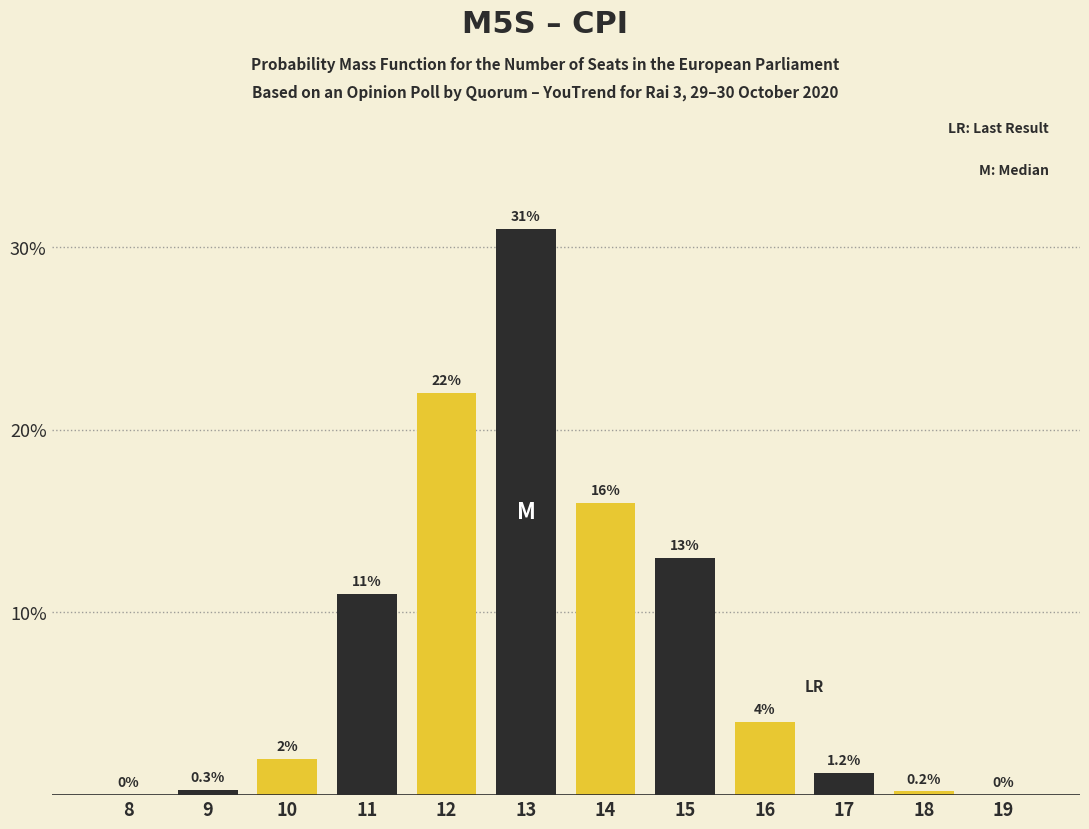

Reading left to right, what are all the values shown in this chart?

8=0.0	9=0.3	10=2.0	11=11.0	12=22.0	13=31.0	14=16.0	15=13.0	16=4.0	17=1.2	18=0.2	19=0.0